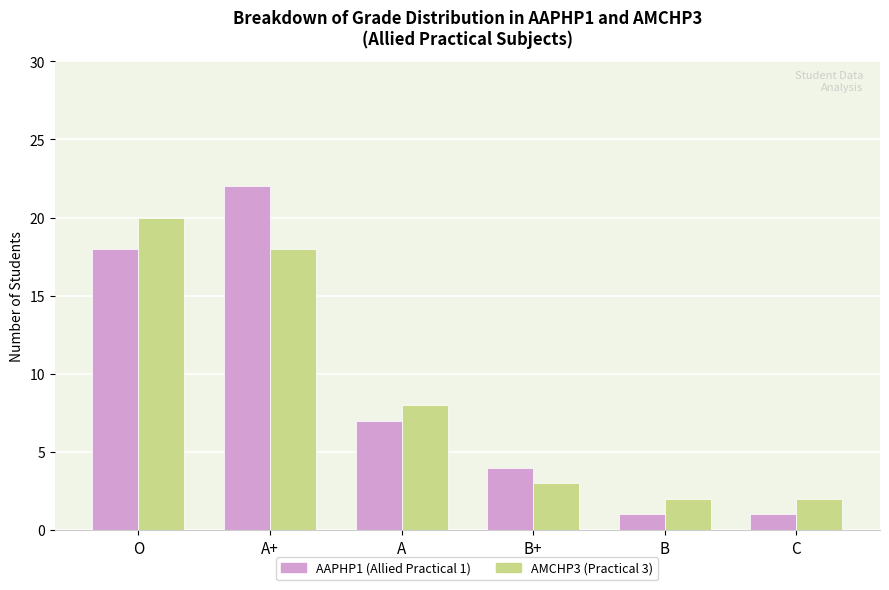

At which category does the chart reach its peak across all series?

A+